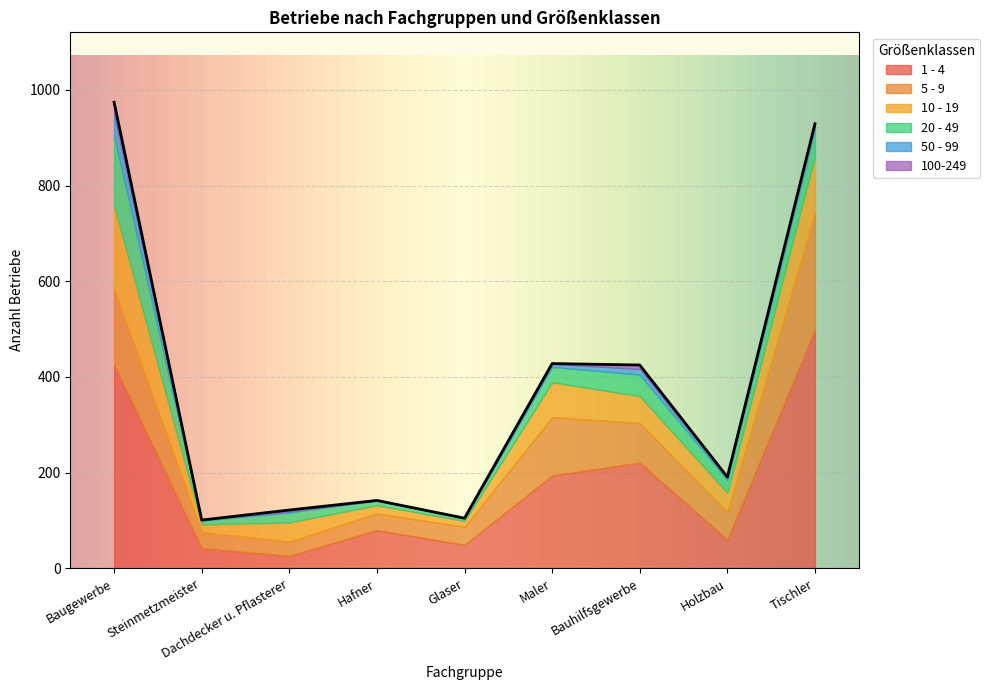

What is the label of the 3rd point from the left?

Dachdecker u. Pflasterer